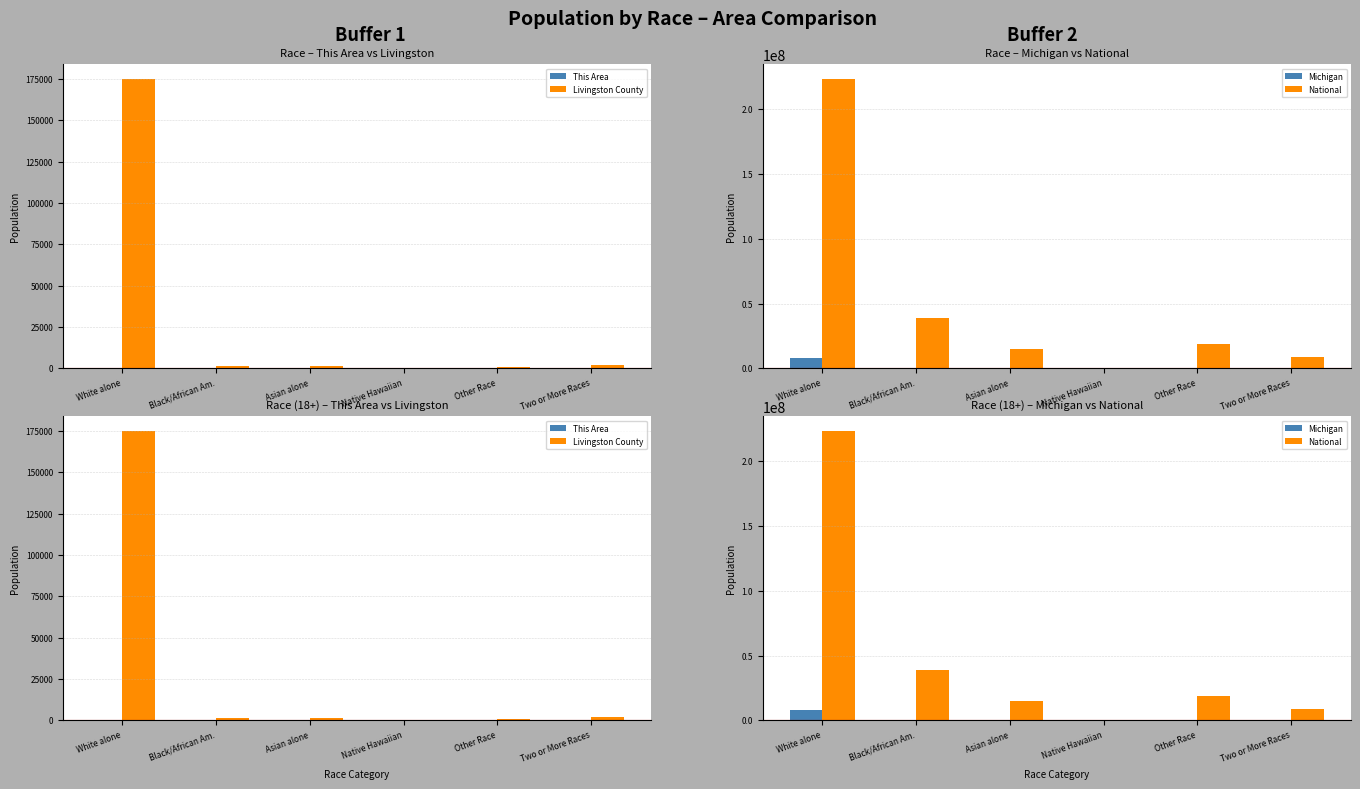

At which category is the sum across all series the highest?

White alone